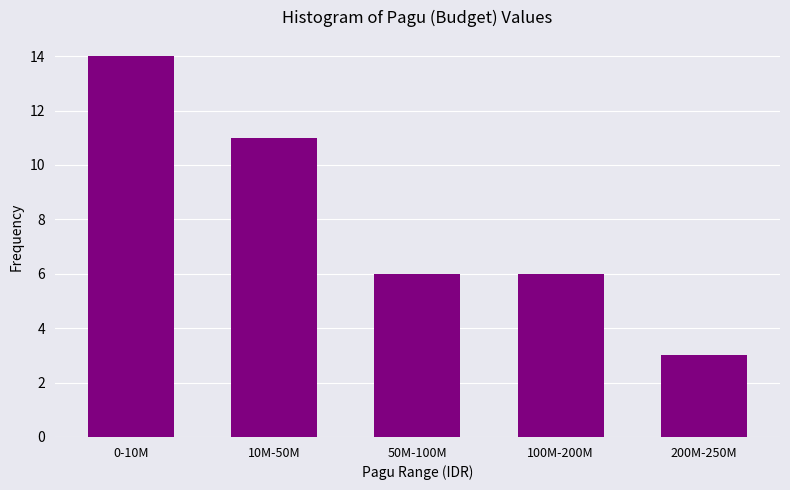

Reading left to right, what are all the values shown in this chart?

0-10M=14	10M-50M=11	50M-100M=6	100M-200M=6	200M-250M=3